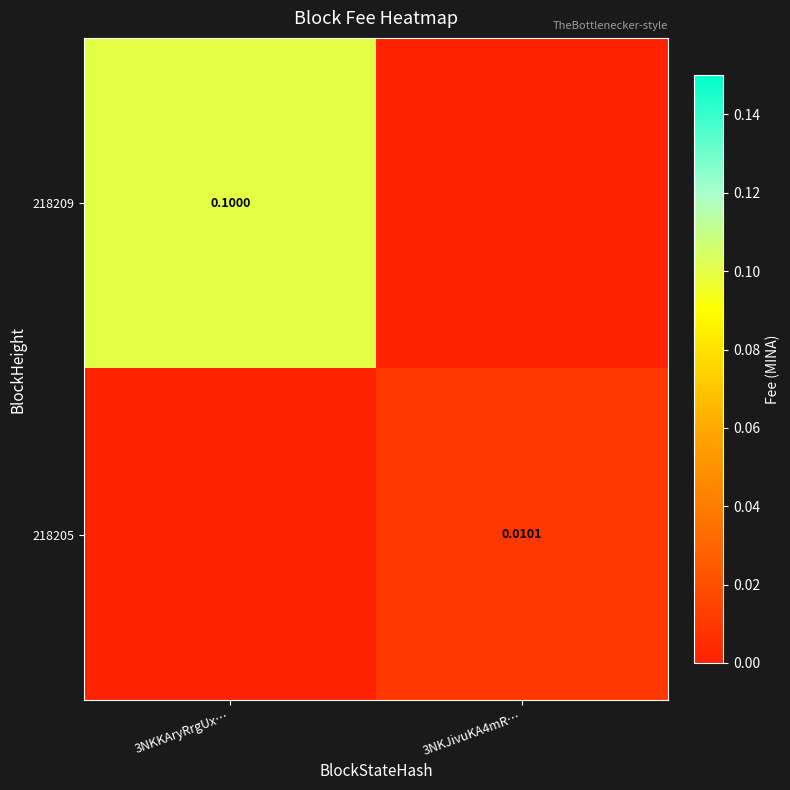

True or false: 218209 has a value of 0.0 at 3NKJivuKA4mR….

True